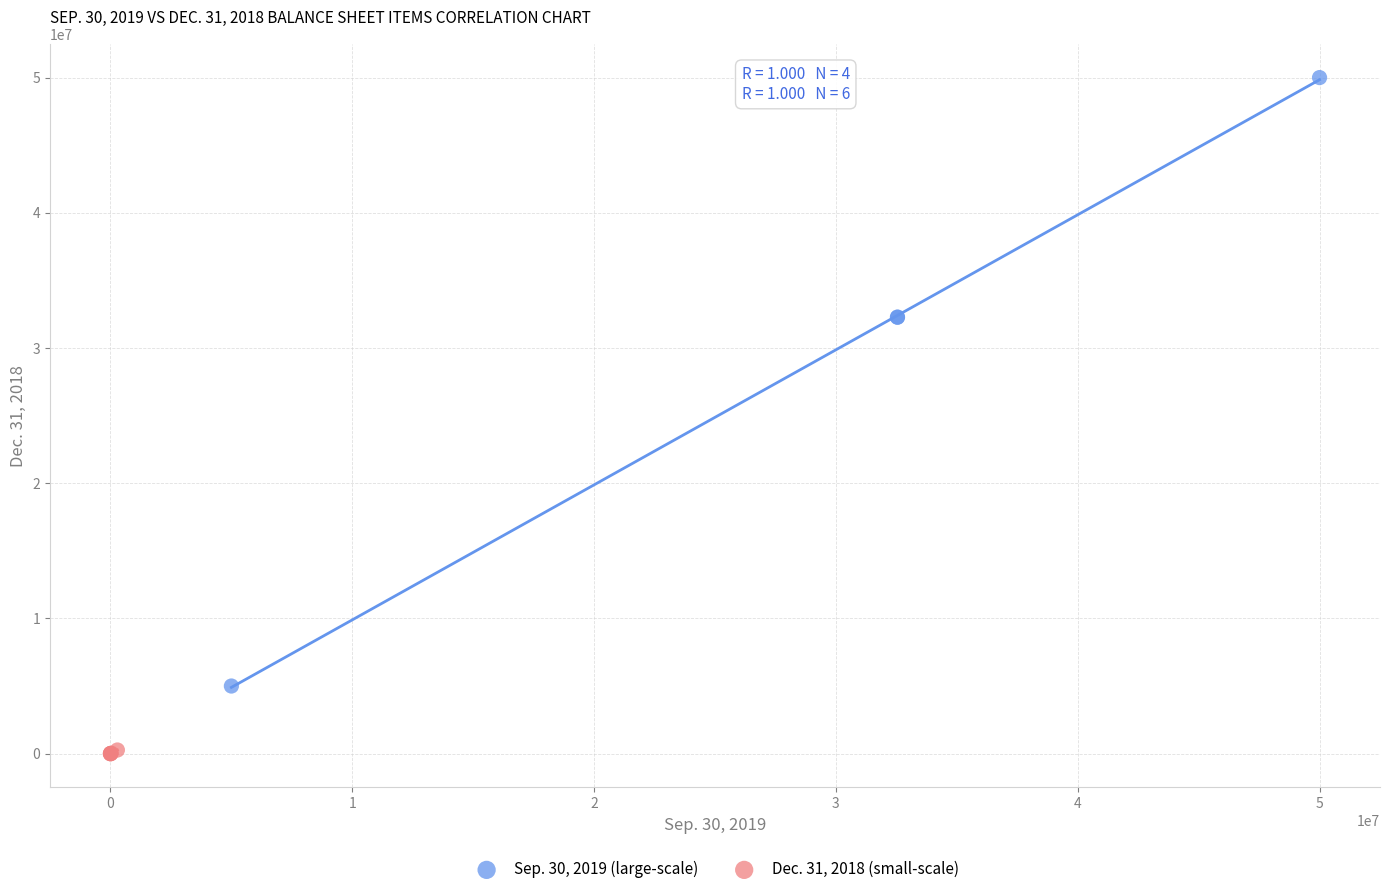

Which series reaches the minimum Y coordinate?

Dec. 31, 2018 (small-scale)